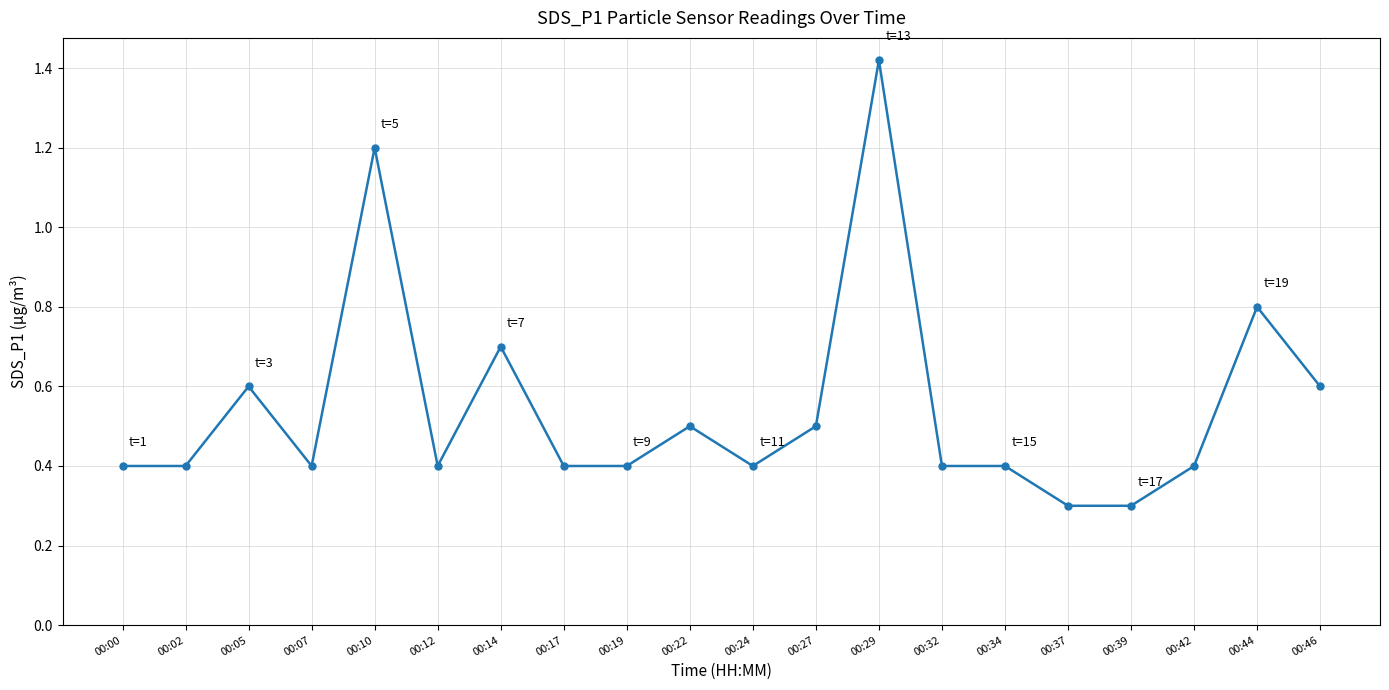

The value at 00:44 is 0.3. True or false?

False